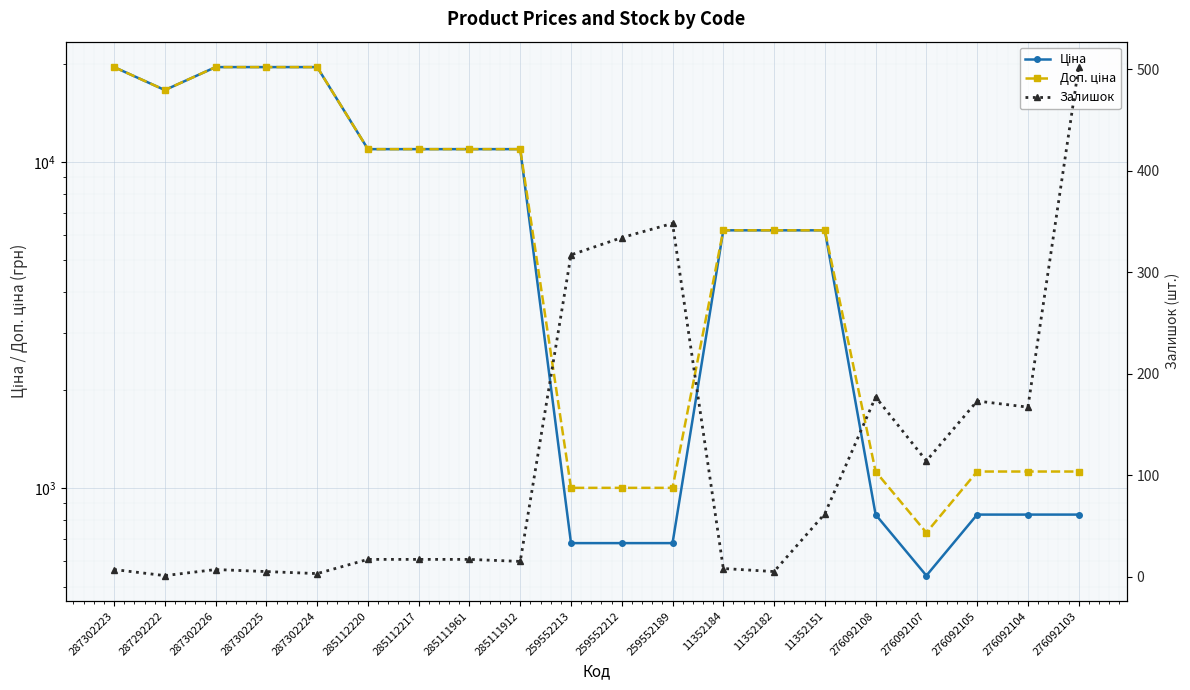

True or false: Доп. ціна and Ціна cross at least once.

False